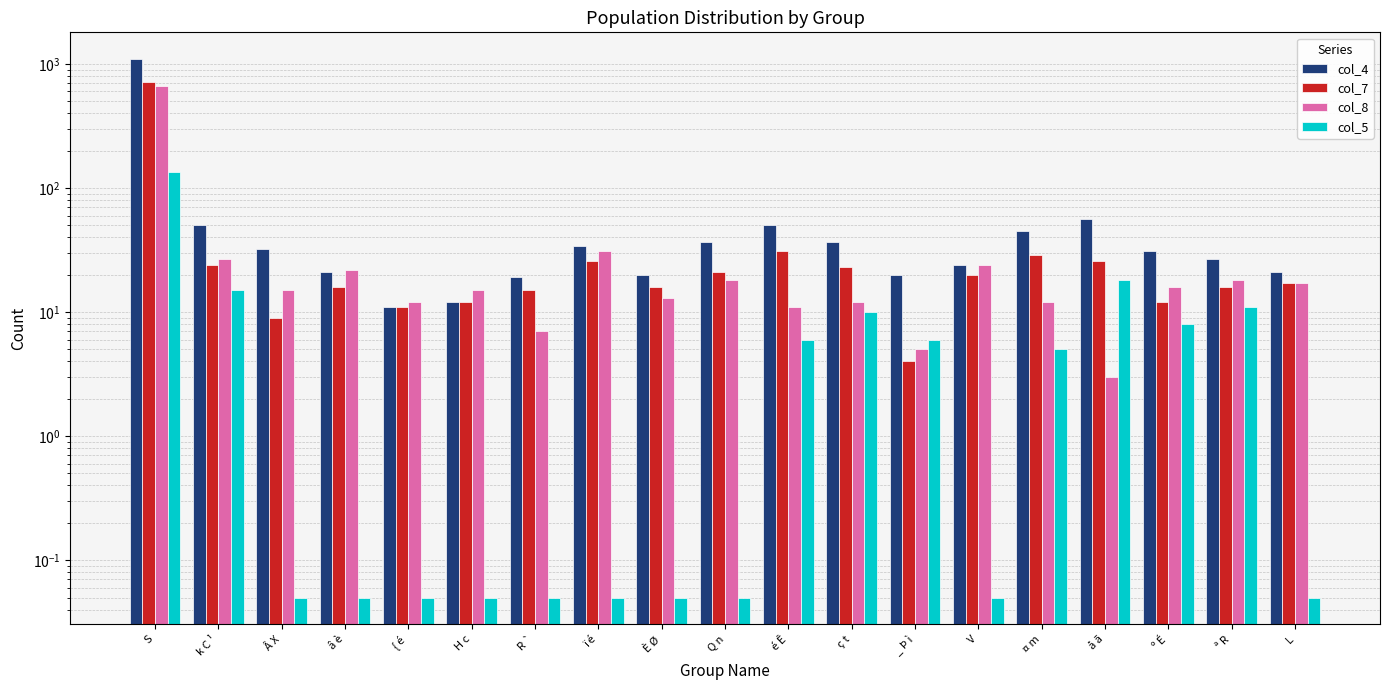

What is the difference between the maximum and minimum values in the col_7 series?

717.0